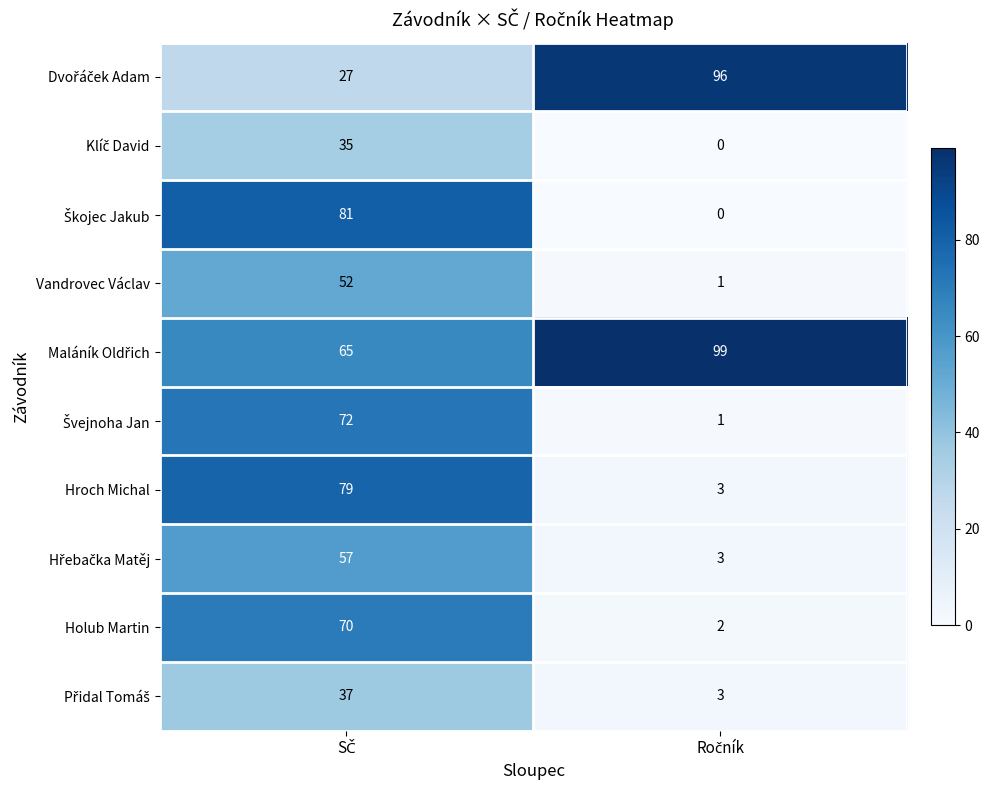

What is the average value of the Hroch Michal series?

41